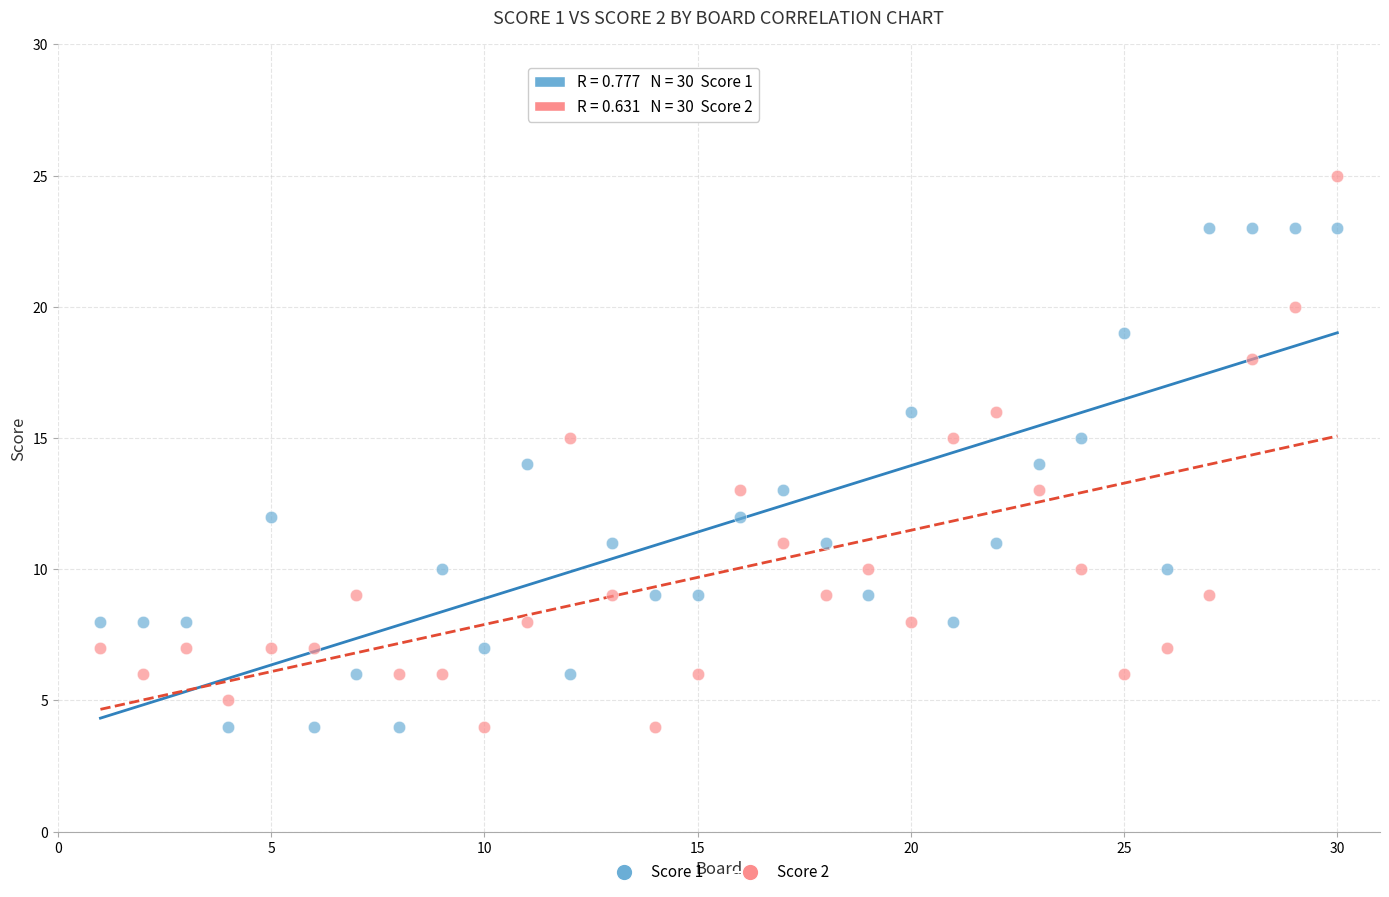

Which series reaches the maximum Y coordinate?

Score 2